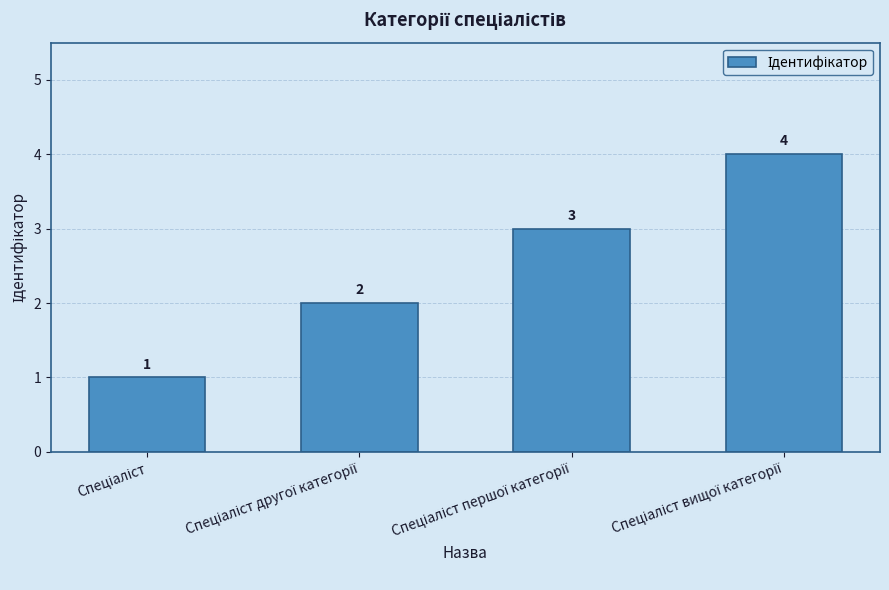

How many values are between 2 and 4?

3